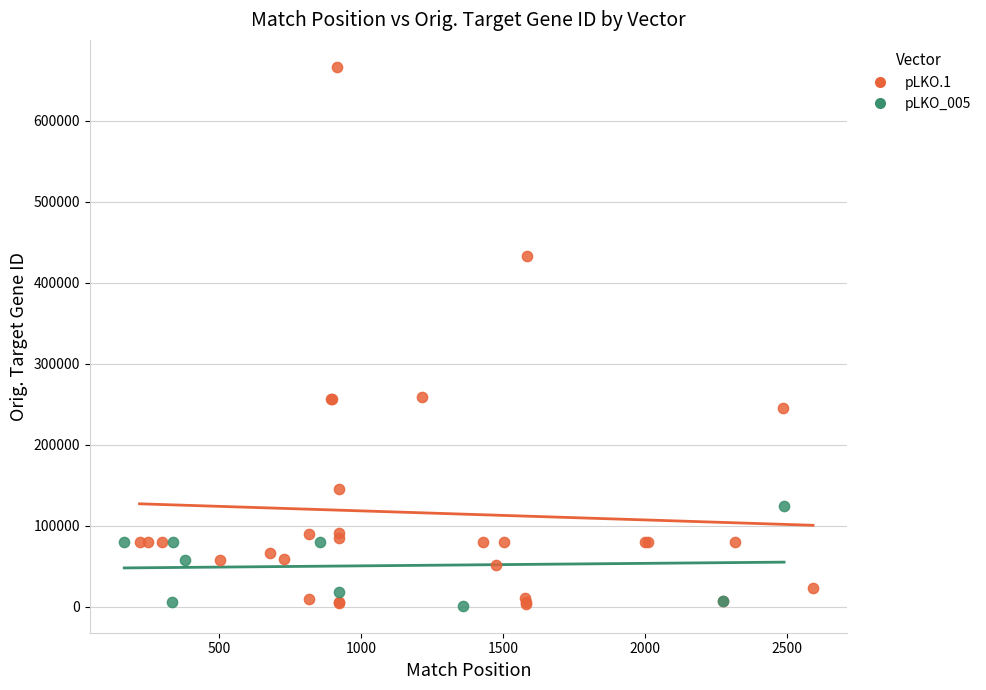

Which series reaches the maximum Y coordinate?

pLKO.1